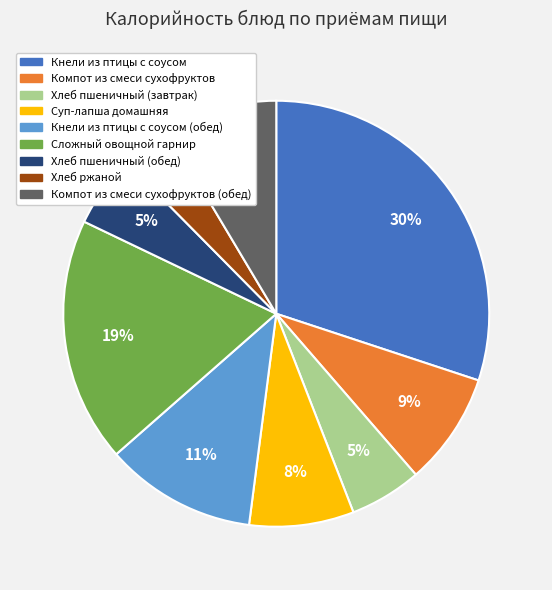

Is there any slice that represents more than half of the pie?

No